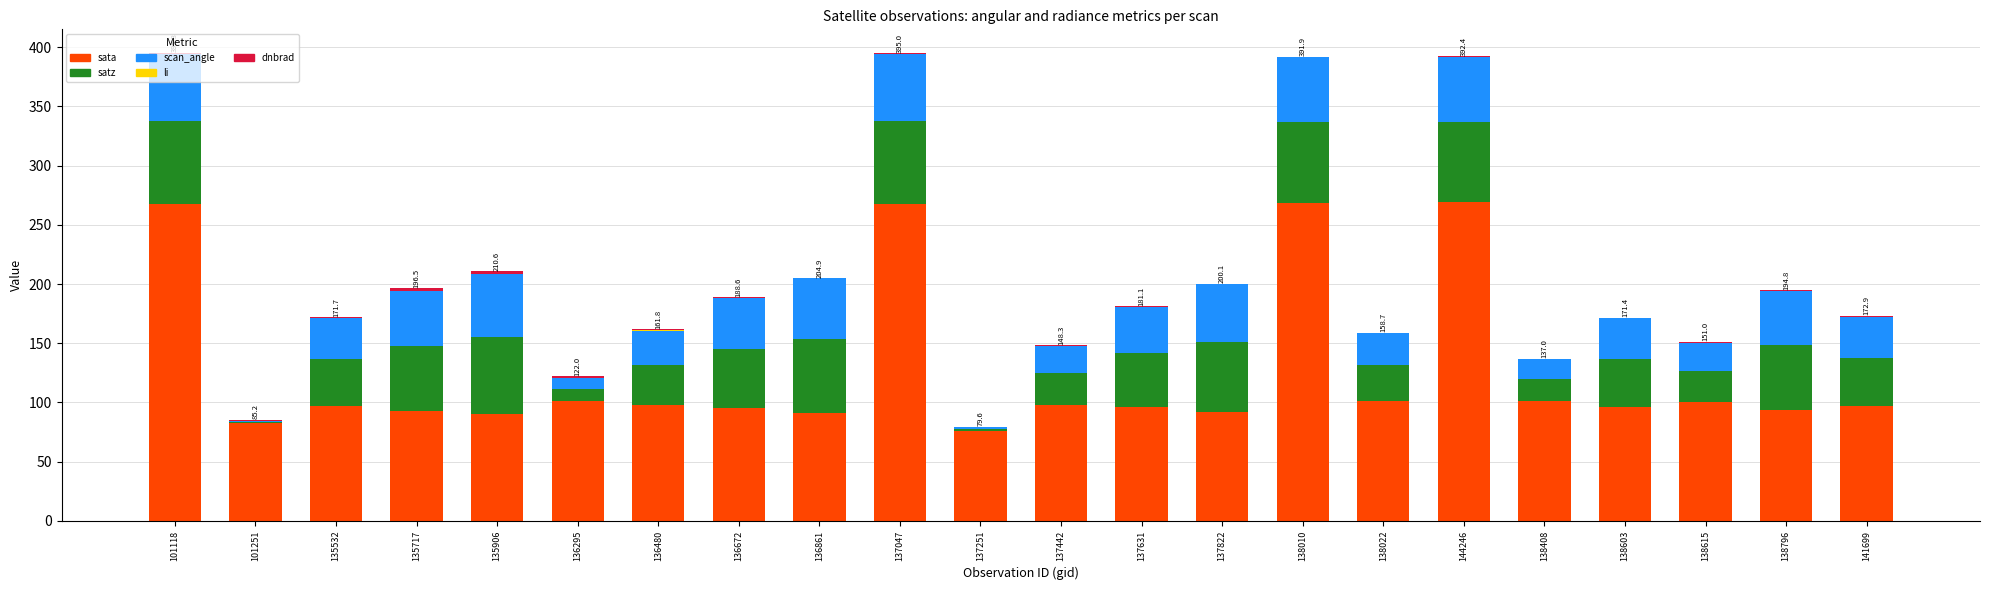

How many series are shown in this chart?

5